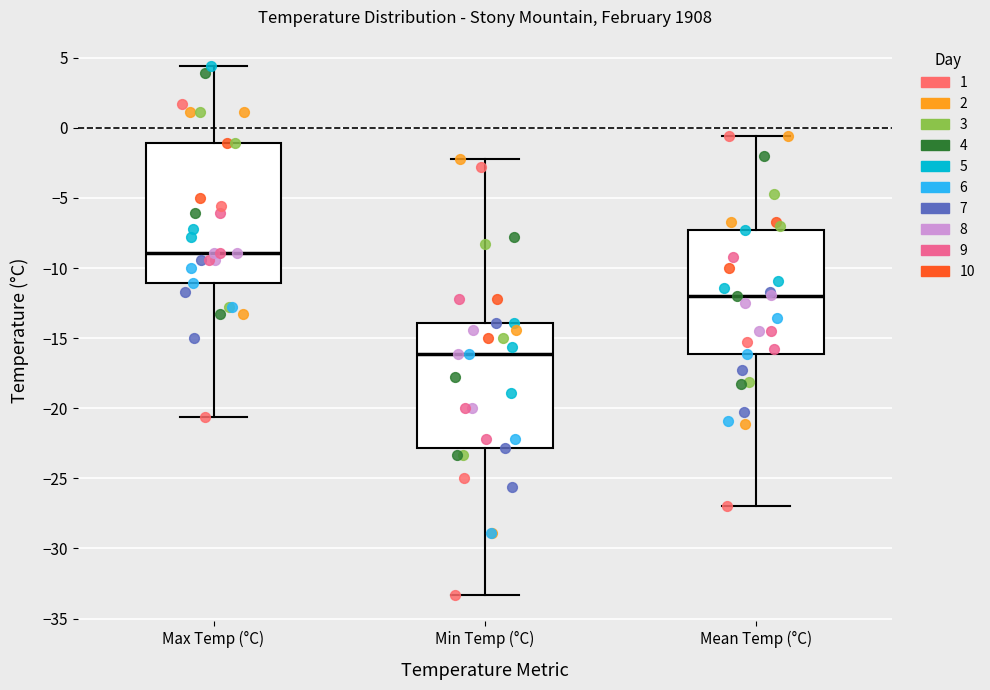

Where is the upper edge of the box for Max Temp (°C) on the y-axis? The values are not printed on the chart, so give them approximately, as read against the axis.

-1.0